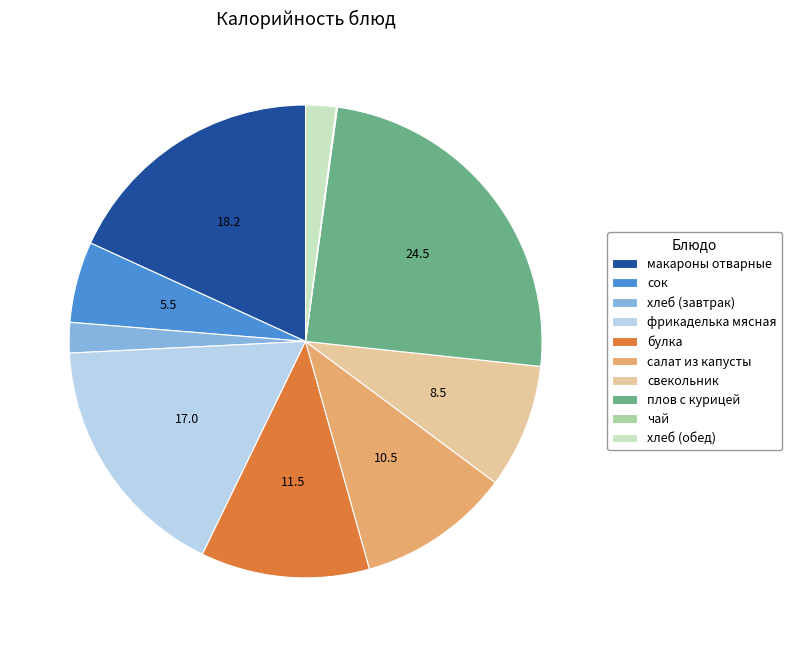

Does сок account for over 50% of the chart?

No